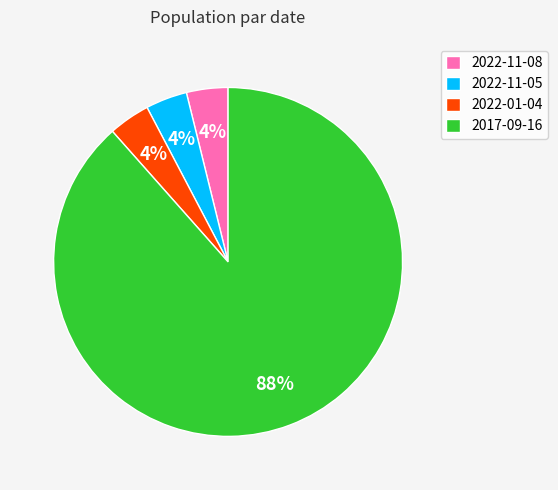

The 2022-01-04 slice represents 19% of the pie. True or false?

False